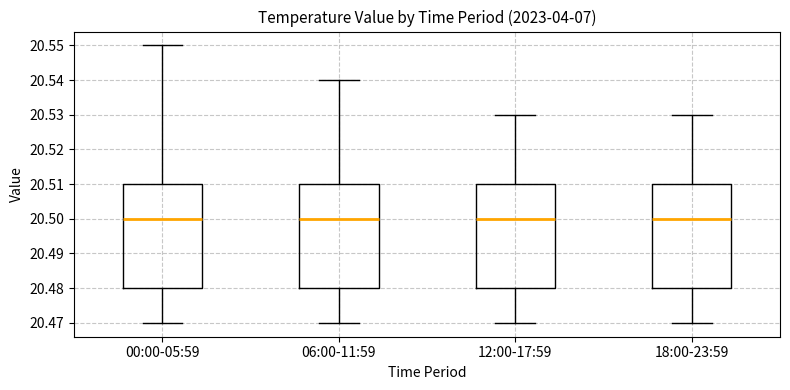

Where does the lower whisker of the box for 18:00-23:59 end on the y-axis? The values are not printed on the chart, so give them approximately, as read against the axis.

20.47